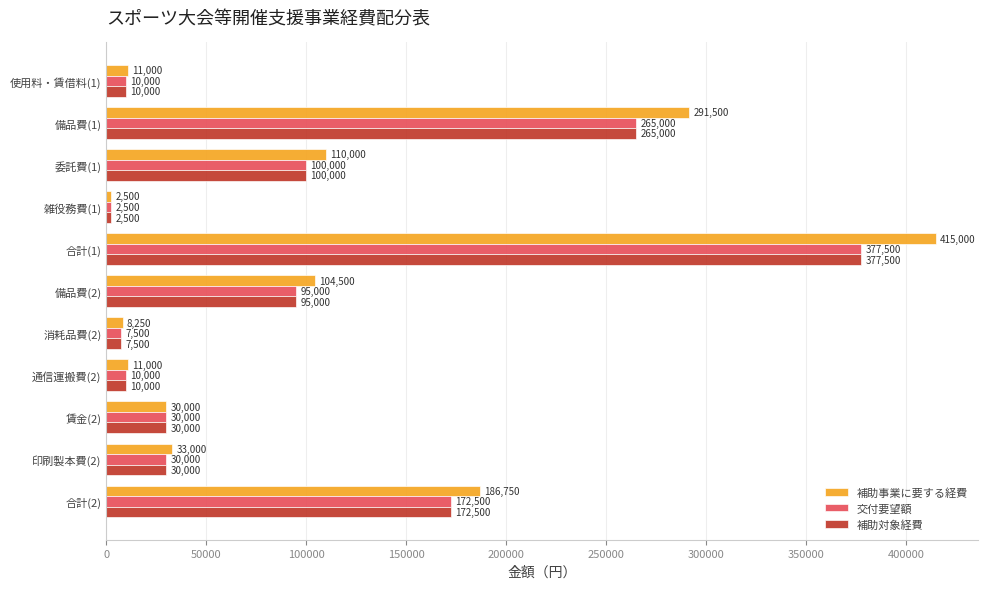

What is the difference between the maximum and minimum values in the 補助対象経費 series?

375000